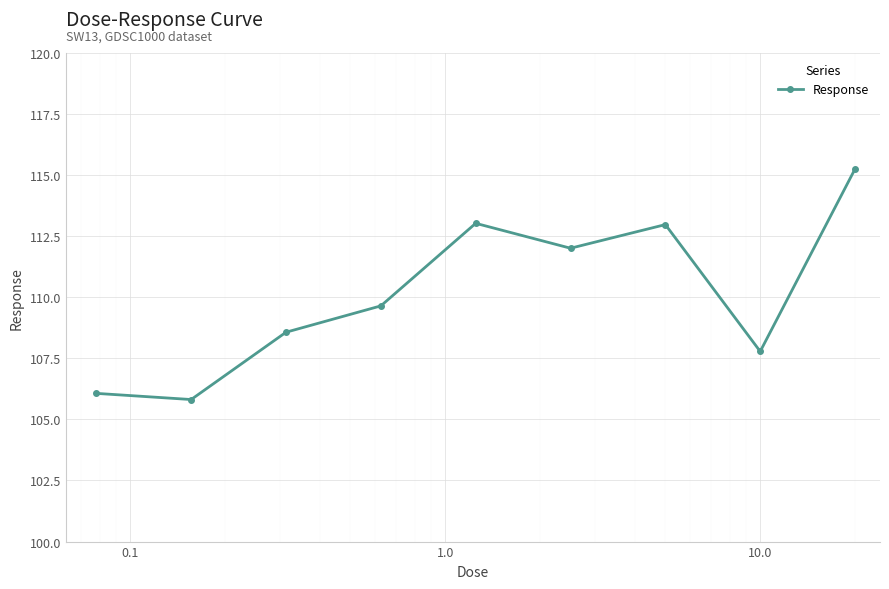

What is the value of the 2nd point from the left?

105.8